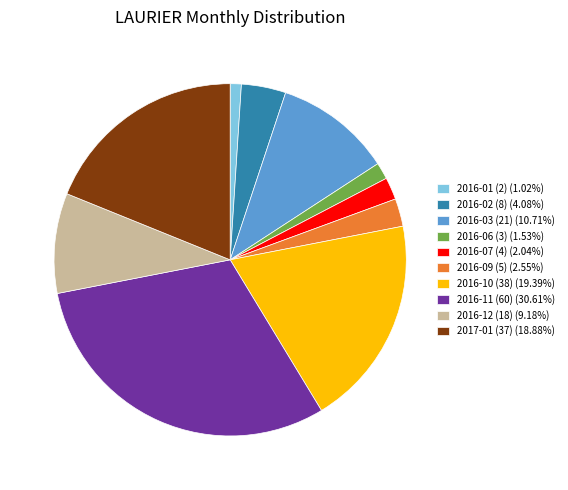

Approximately how many times larger is the value at 2016-03 (21) (10.71%) compared to 2016-10 (38) (19.39%)?

0.6